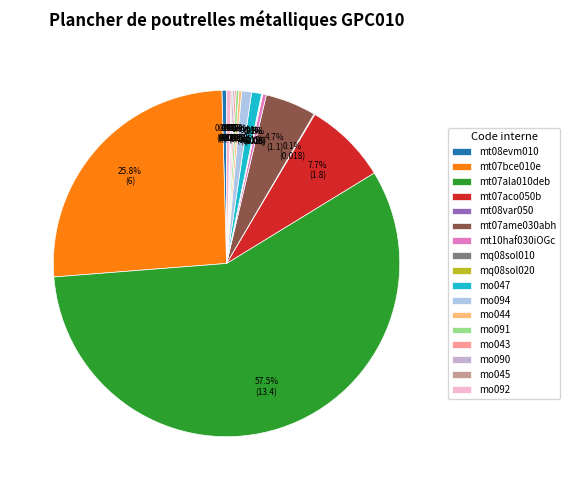

Which slice represents more than half of the pie?

mt07ala010deb